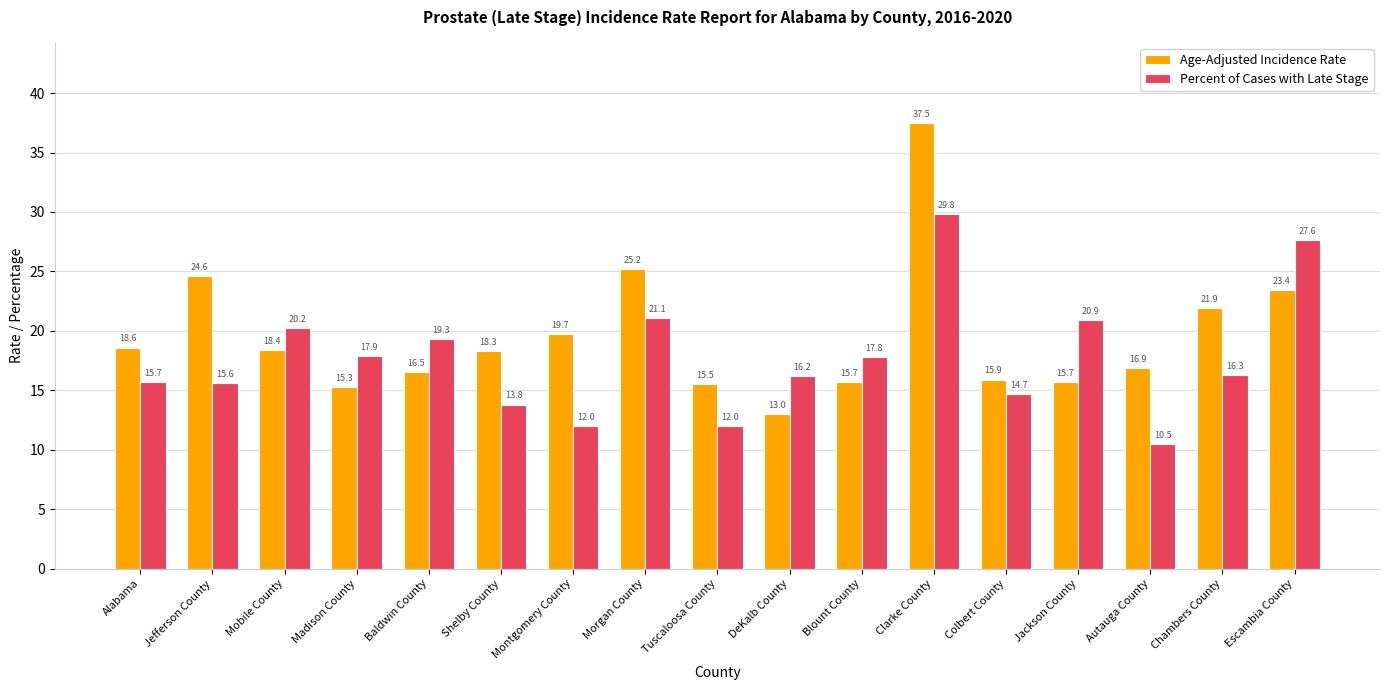

What is the approximate value of Age-Adjusted Incidence Rate at Jefferson County?

24.6